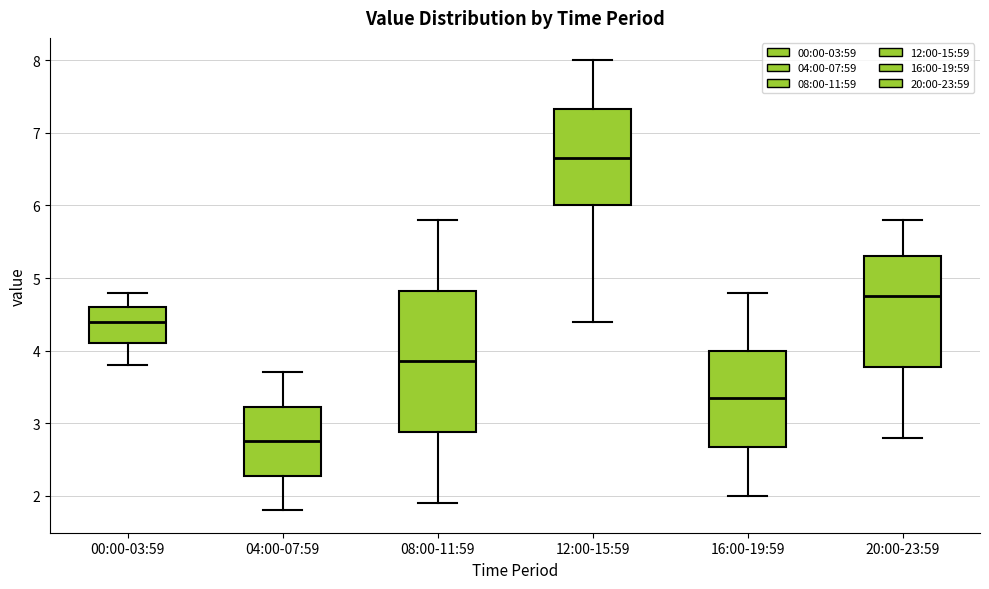

Which box is the tallest, from its lower edge to its upper edge?

08:00-11:59